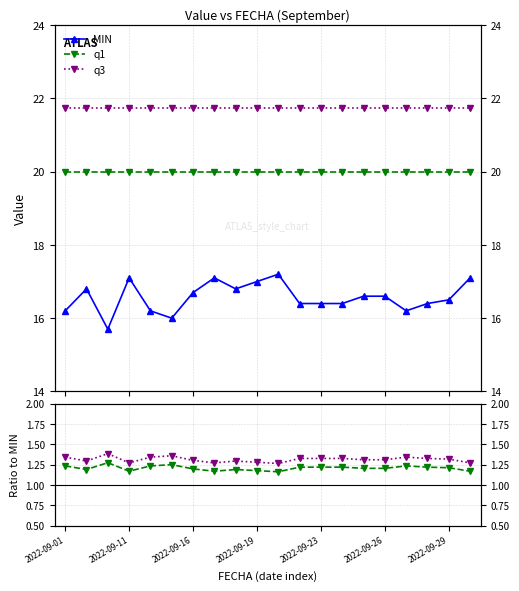

How many categories are shown in the chart?

20